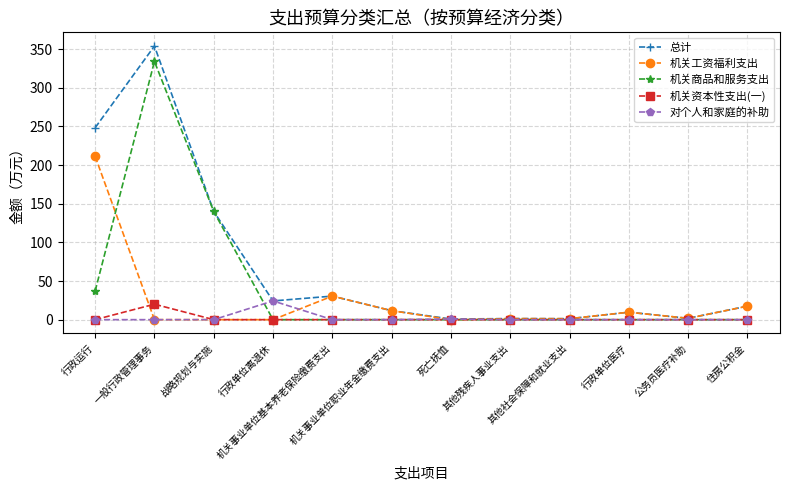

Where is the first local maximum for 机关资本性支出(一)?

一般行政管理事务